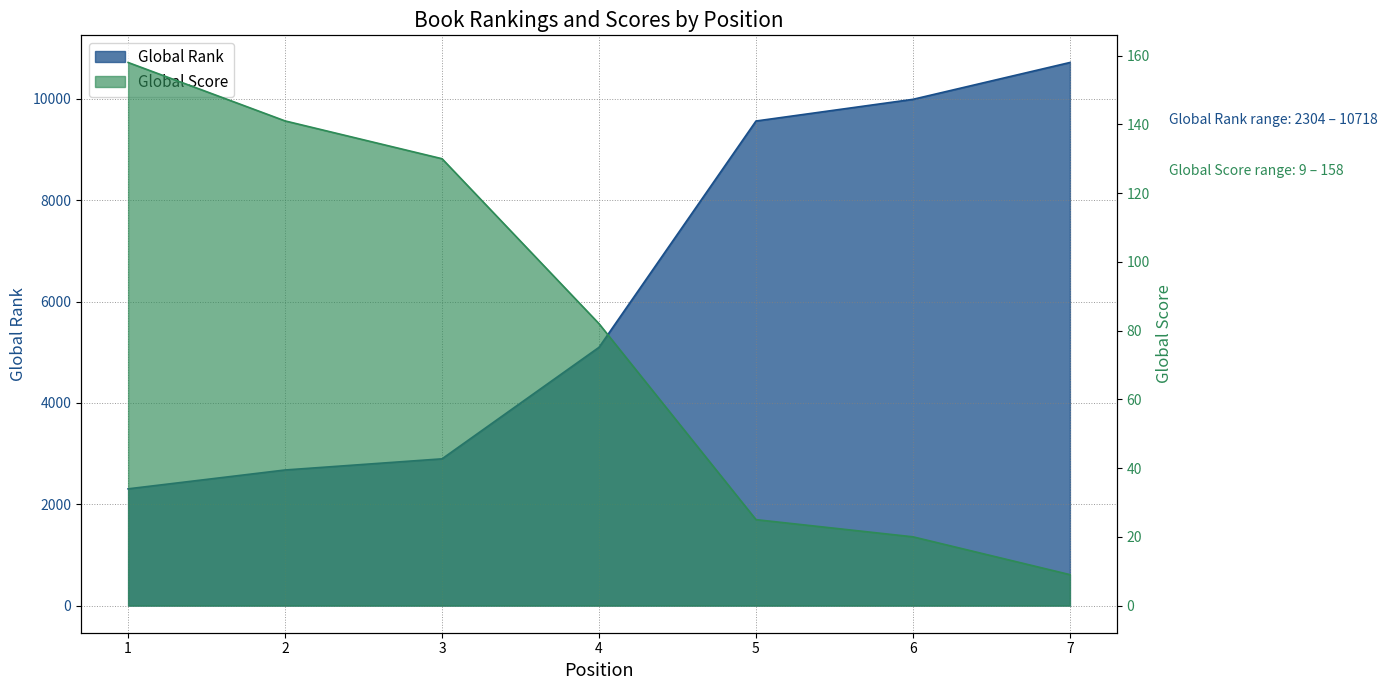

Reading left to right, extract all data points from this chart.

Global Rank: 2304	2676	2896	5097	9563	9991	10718
Global Score: 158	141	130	82	25	20	9